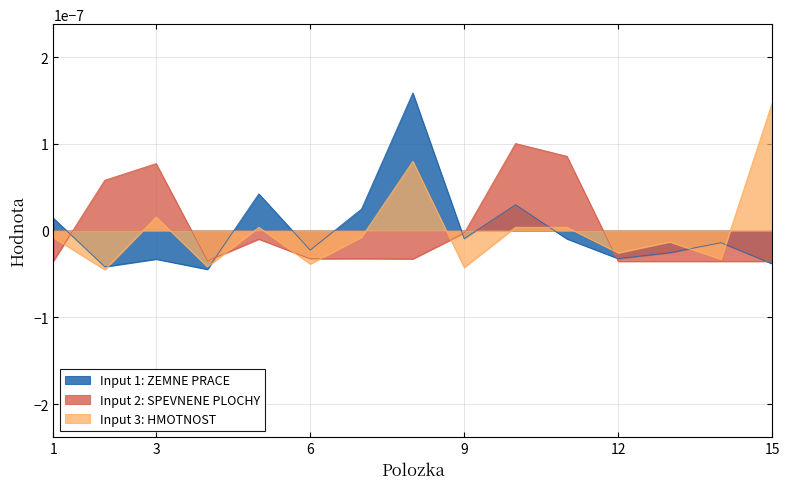

True or false: ZEMNE PRACE and HMOTNOST intersect in this chart.

True